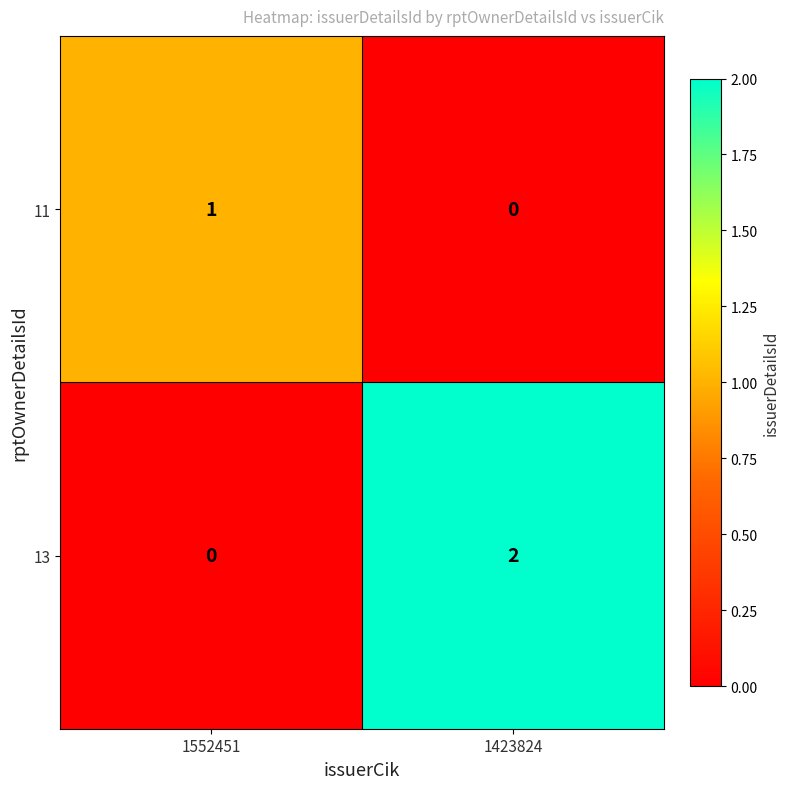

The value of 13 at 1552451 is 0. True or false?

True